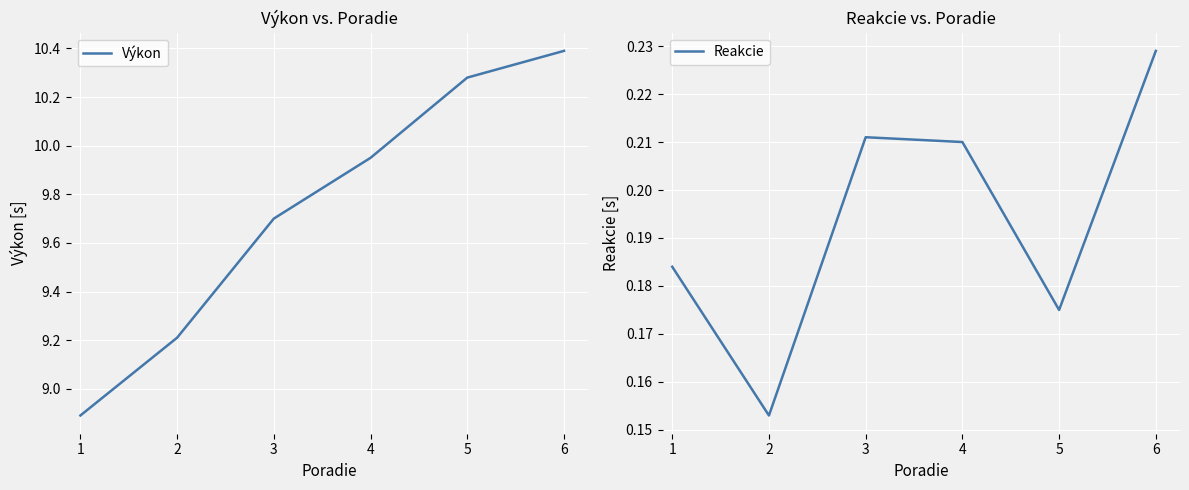

The Výkon series shows 10.4 at 6. True or false?

True